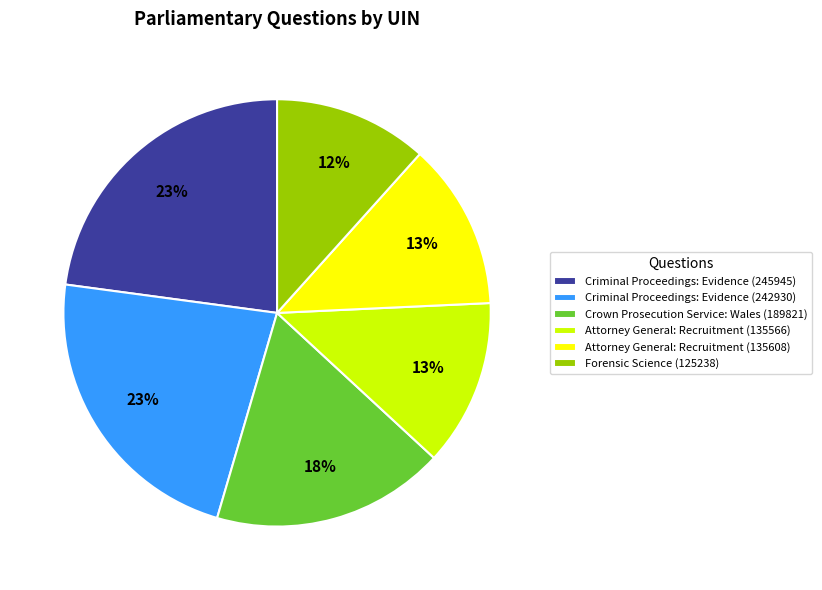

To the nearest percent, what portion does Crown Prosecution Service: Wales (189821) represent?

18%